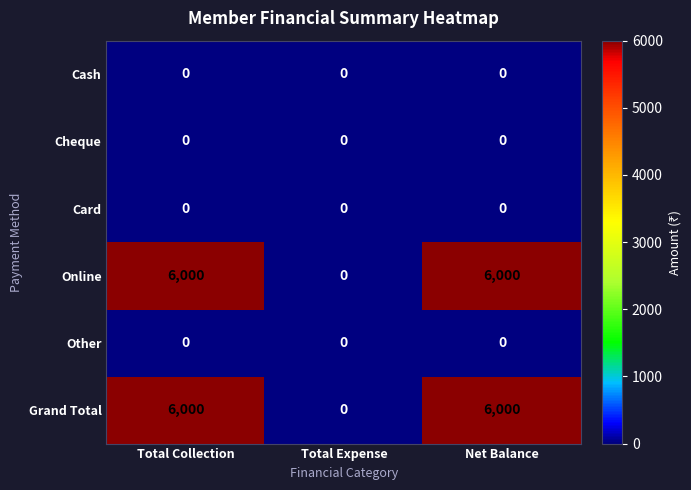

What is the total value across all series at Total Collection?

12000